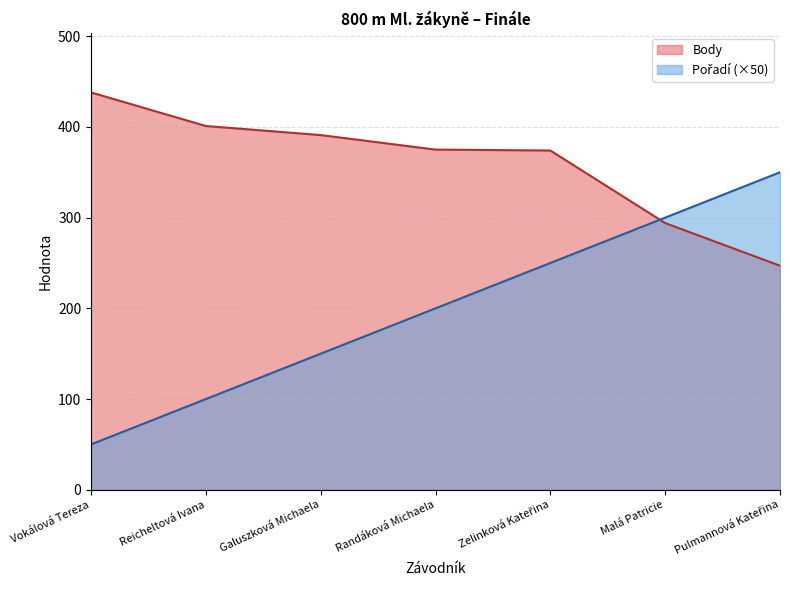

What is the label of the 3rd point from the right?

Zelinková Kateřina